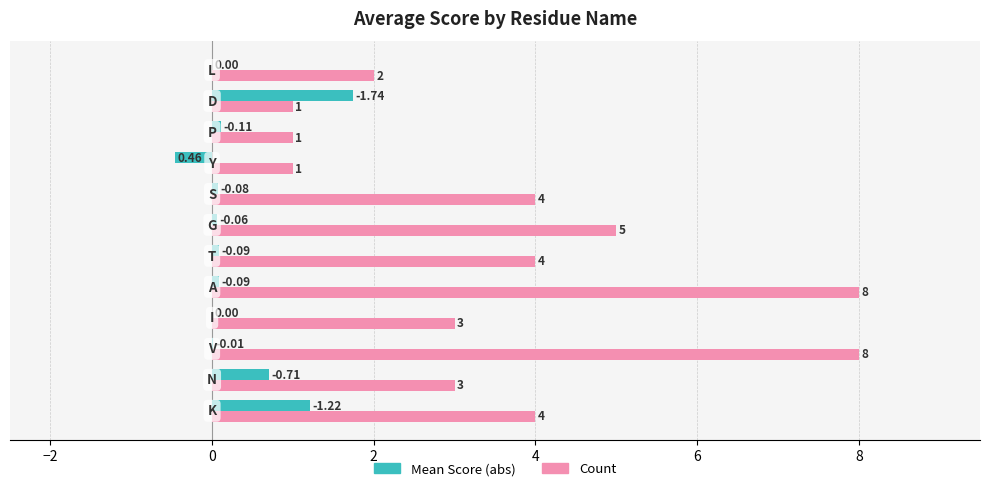

Is it true that Count equals 6.1 at 6?

False